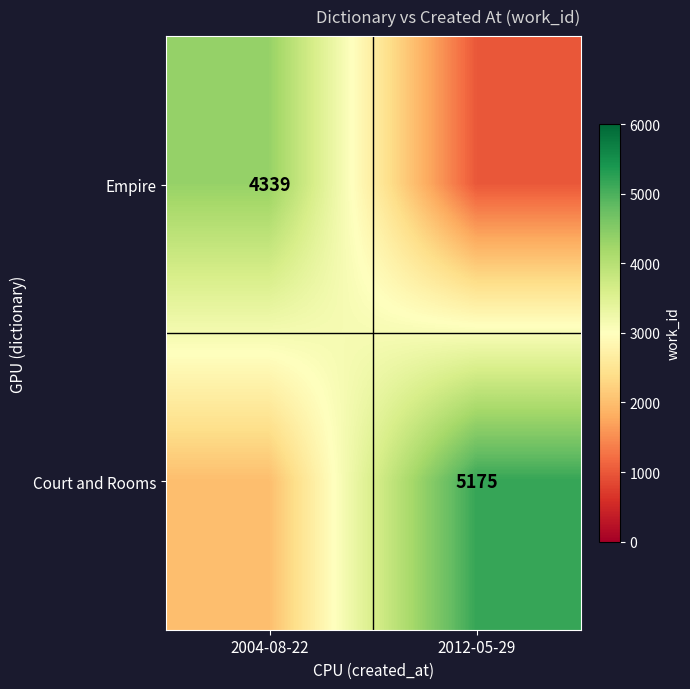

True or false: Court and Rooms has a value of 5175 at 2012-05-29.

True